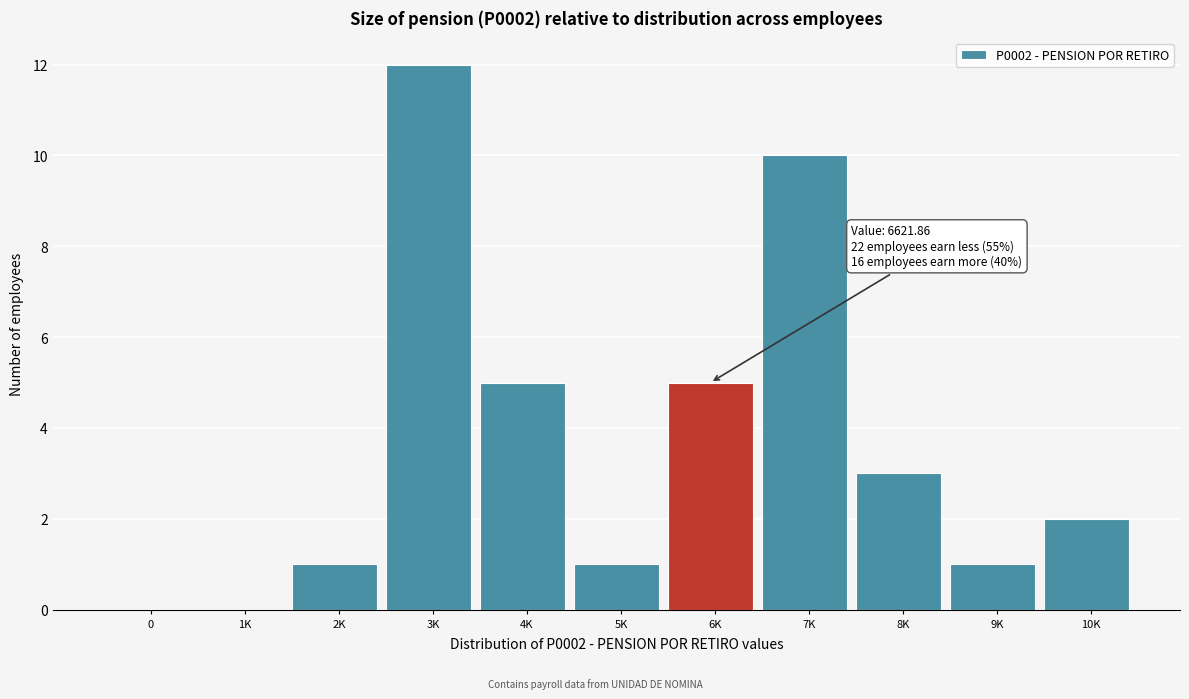

Reading left to right, what are all the values shown in this chart?

0=0	1K=0	2K=1	3K=12	4K=5	5K=1	6K=5	7K=10	8K=3	9K=1	10K=2